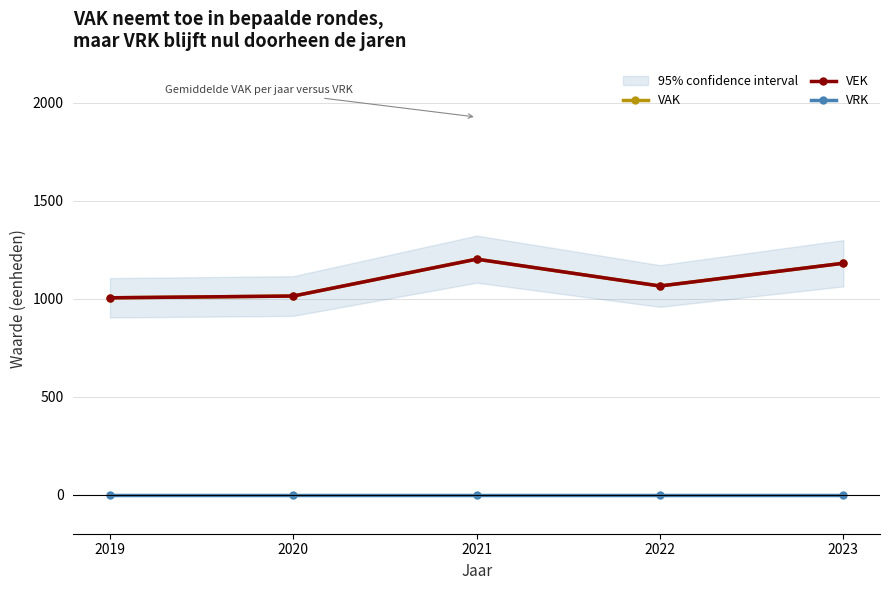

What is the difference between the highest and lowest values at 2023?

1181.5